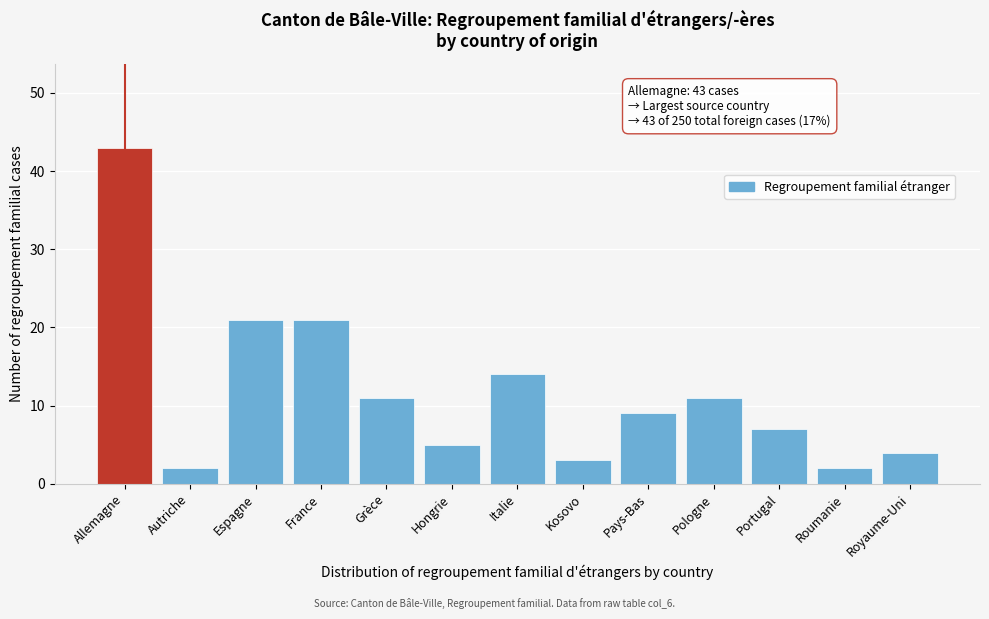

Reading left to right, extract all data points from this chart.

43	2	21	21	11	5	14	3	9	11	7	2	4